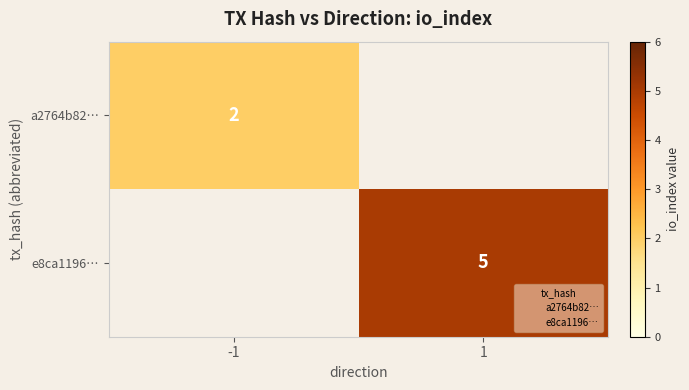

The a2764b82… series shows 2 at -1. True or false?

True